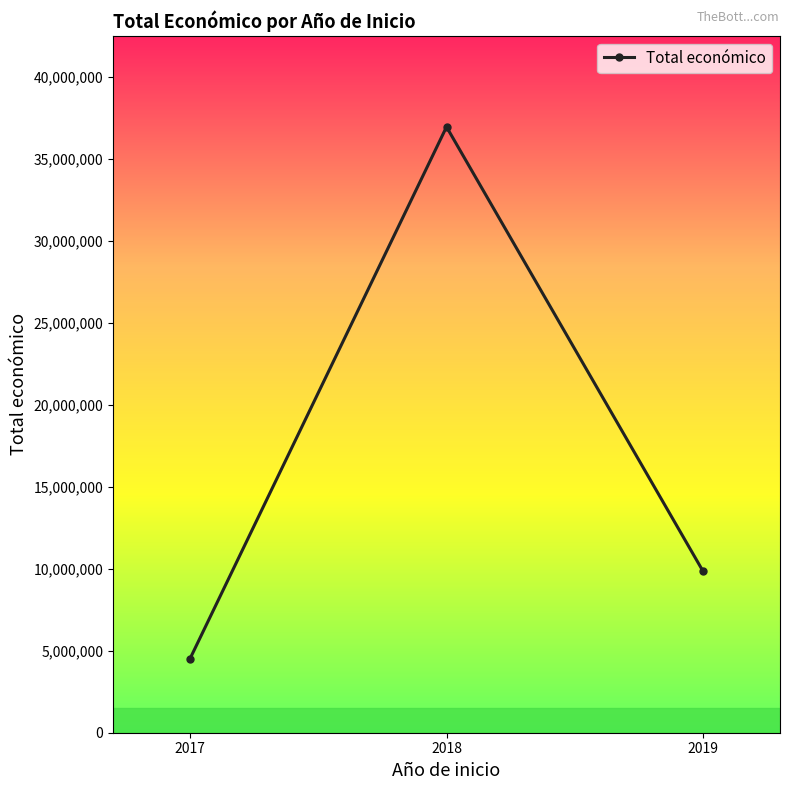

What is the difference between the maximum and second lowest values?

27099821